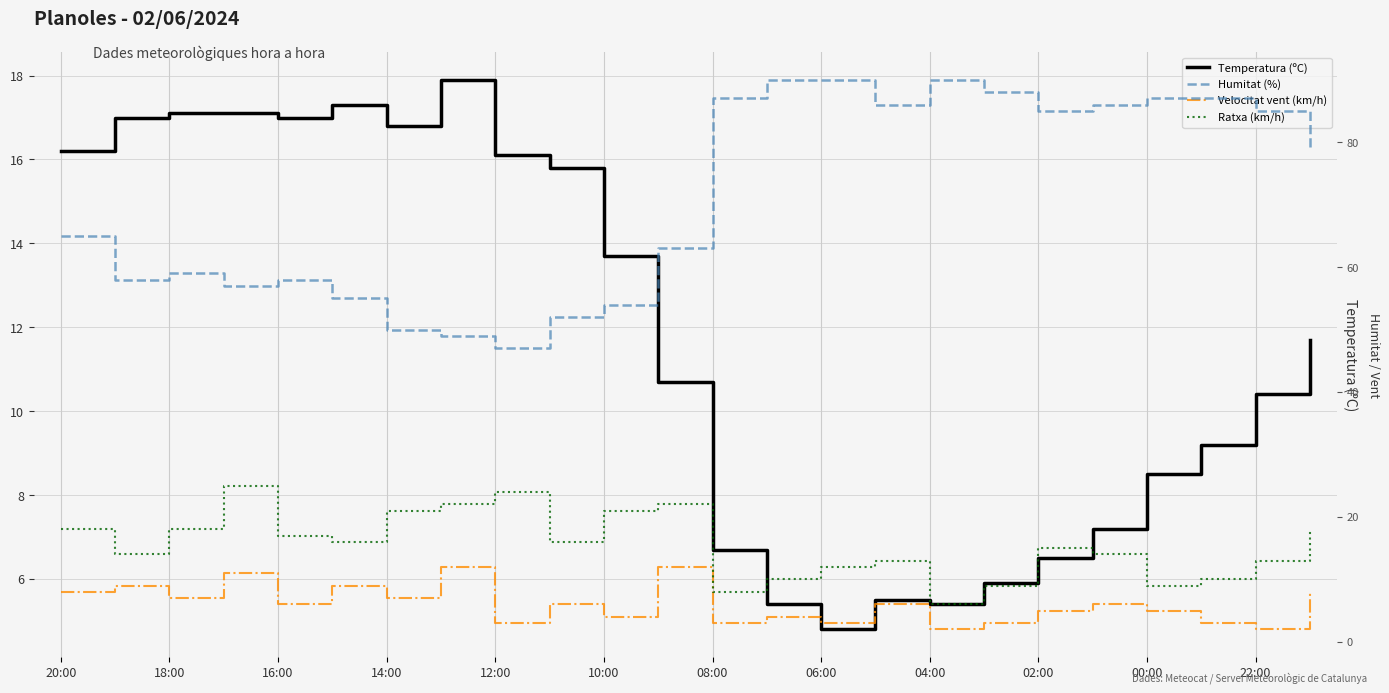

Reading right to left, what are all the values shown in this chart?

Temperatura (ºC): 11.7	10.4	9.2	8.5	7.2	6.5	5.9	5.4	5.5	4.8	5.4	6.7	10.7	13.7	15.8	16.1	17.9	16.8	17.3	17.0	17.1	17.1	17.0	16.2
Humitat (%): 79.0	85.0	87.0	87.0	86.0	85.0	88.0	90.0	86.0	90.0	90.0	87.0	63.0	54.0	52.0	47.0	49.0	50.0	55.0	58.0	57.0	59.0	58.0	65.0
Velocitat vent (km/h): 8.0	2.0	3.0	5.0	6.0	5.0	3.0	2.0	6.0	3.0	4.0	3.0	12.0	4.0	6.0	3.0	12.0	7.0	9.0	6.0	11.0	7.0	9.0	8.0
Ratxa (km/h): 18.0	13.0	10.0	9.0	14.0	15.0	9.0	6.0	13.0	12.0	10.0	8.0	22.0	21.0	16.0	24.0	22.0	21.0	16.0	17.0	25.0	18.0	14.0	18.0